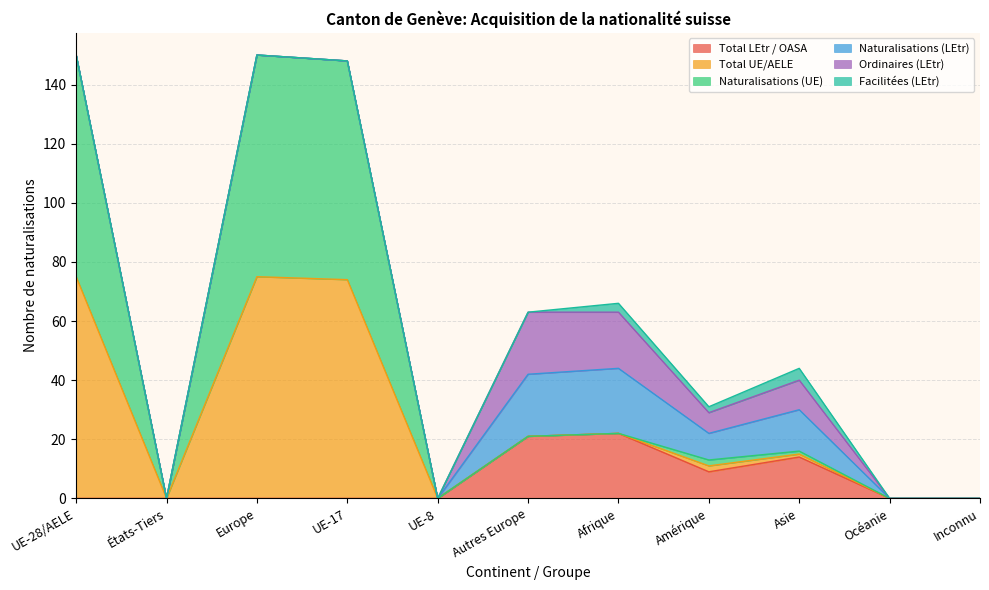

Rank the series by their maximum value, from highest to lowest.

Total UE/AELE, Naturalisations (UE), Total LEtr / OASA, Naturalisations (LEtr), Ordinaires (LEtr), Facilitées (LEtr)